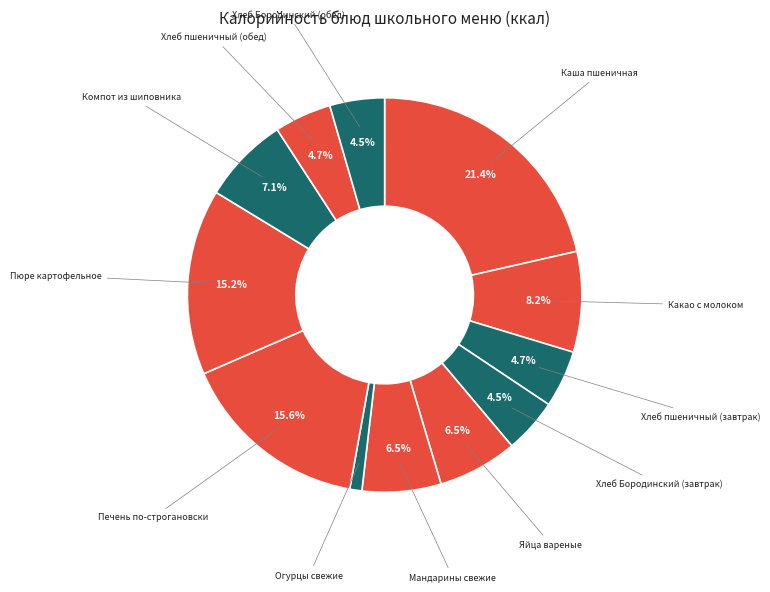

Is Какао с молоком the majority of the pie?

No